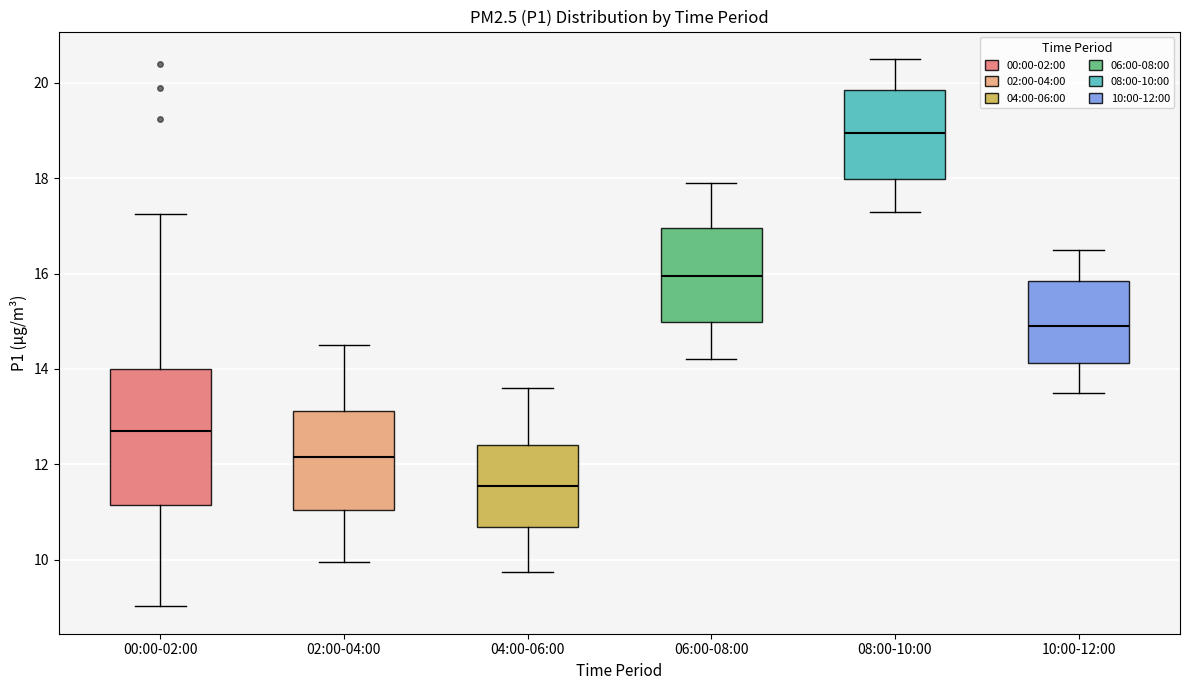

Which box has the highest median line?

08:00-10:00